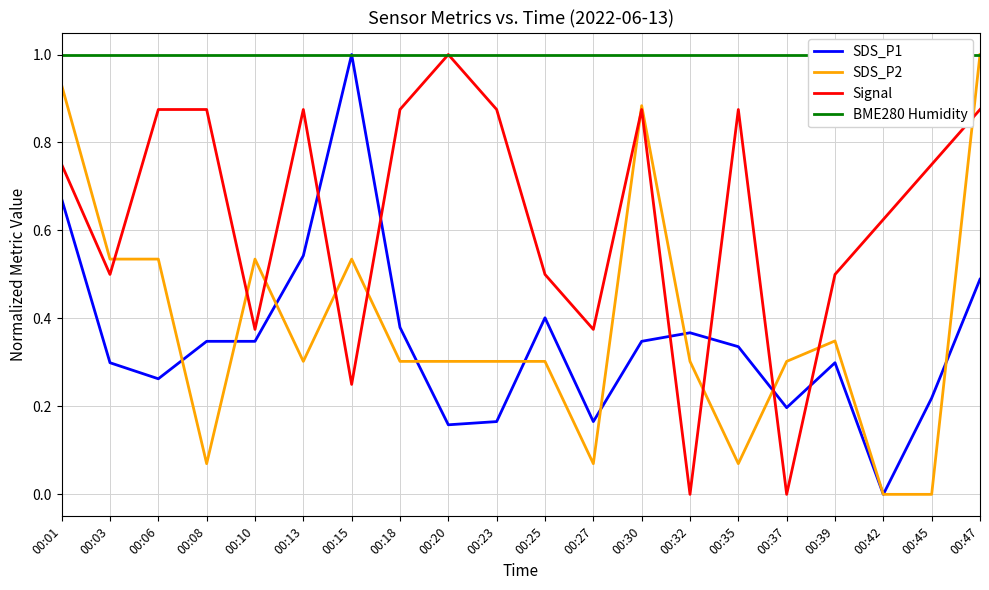

What is the value of the Signal point at the 4th from the left?

0.9